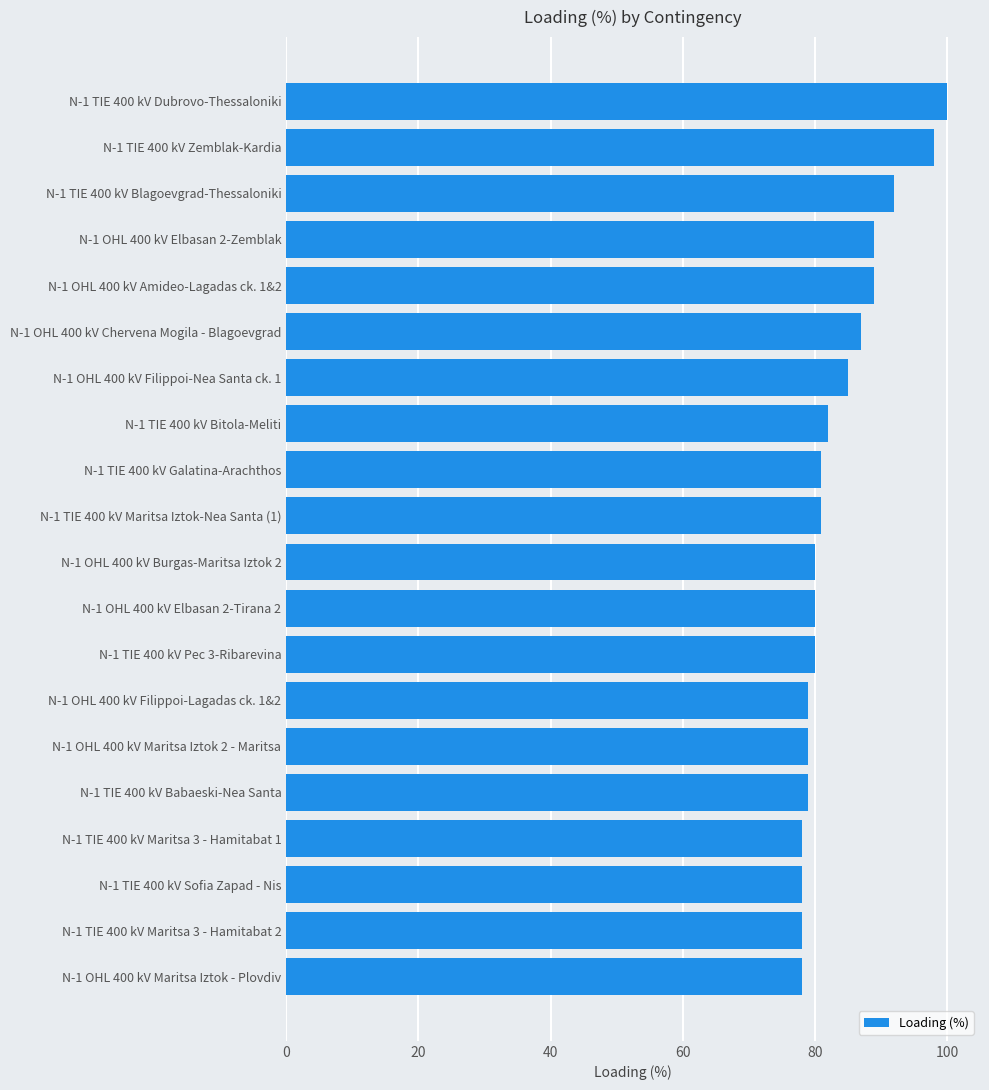

Reading top to bottom, transcribe all the data shown in this chart.

100	98	92	89	89	87	85	82	81	81	80	80	80	79	79	79	78	78	78	78